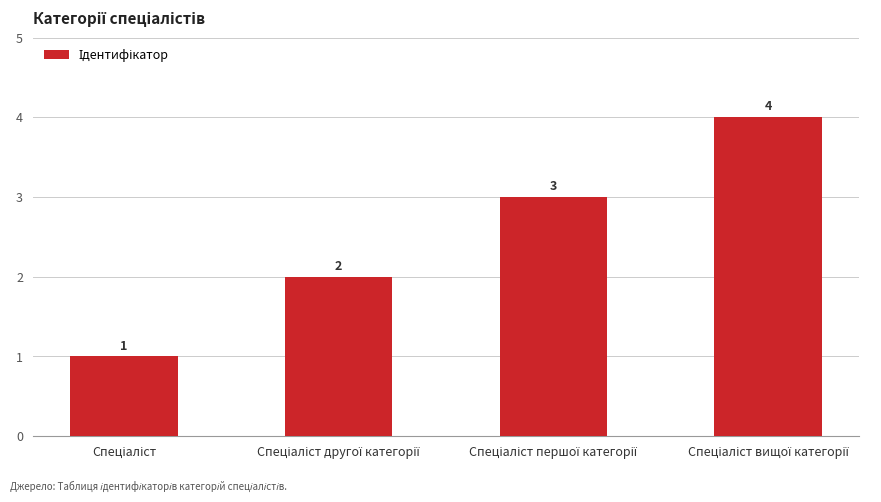

What is the sum of all values?

10